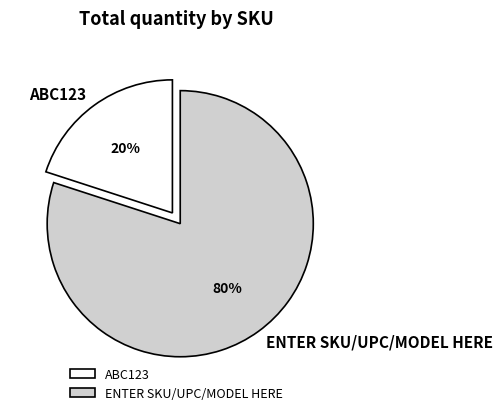

To the nearest percent, what is the difference between the largest and smallest slice percentages?

60%